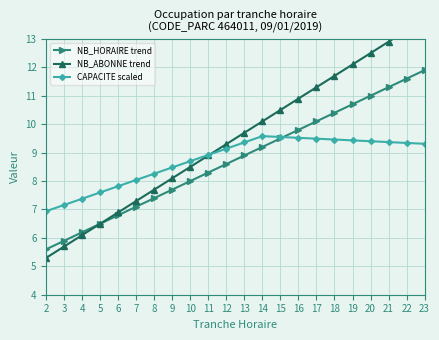

Rank the series at 3 from highest to lowest value.

CAPACITE scaled, NB_HORAIRE trend, NB_ABONNE trend